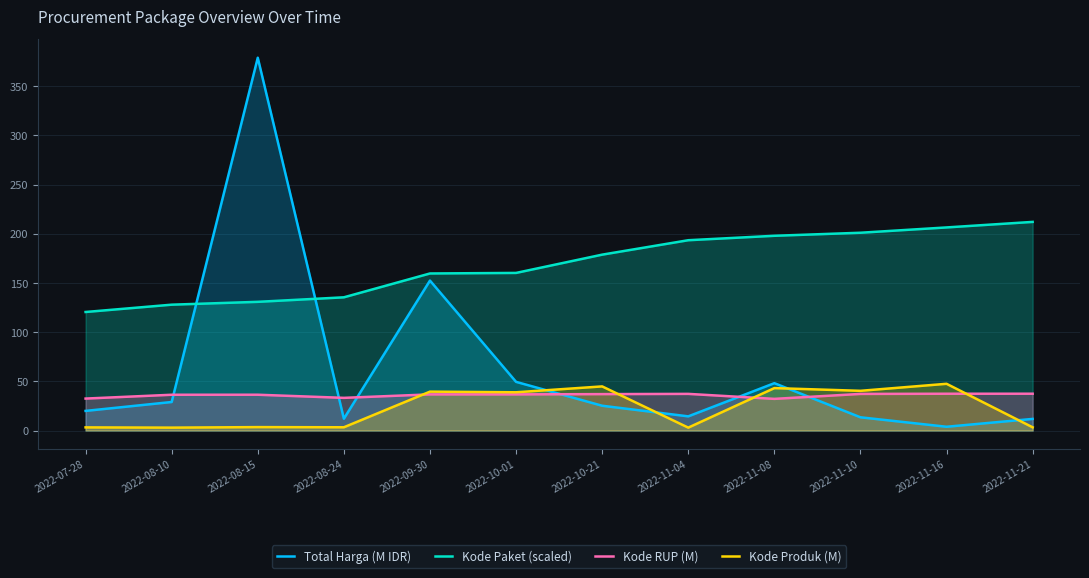

Which series has the largest range (max minus min)?

Total Harga (M IDR)